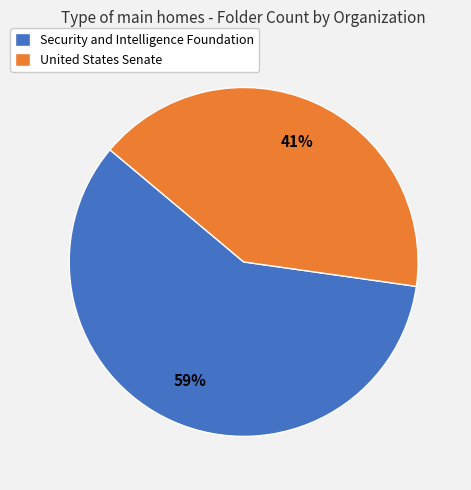

Which has a higher value, United States Senate or Security and Intelligence Foundation?

Security and Intelligence Foundation